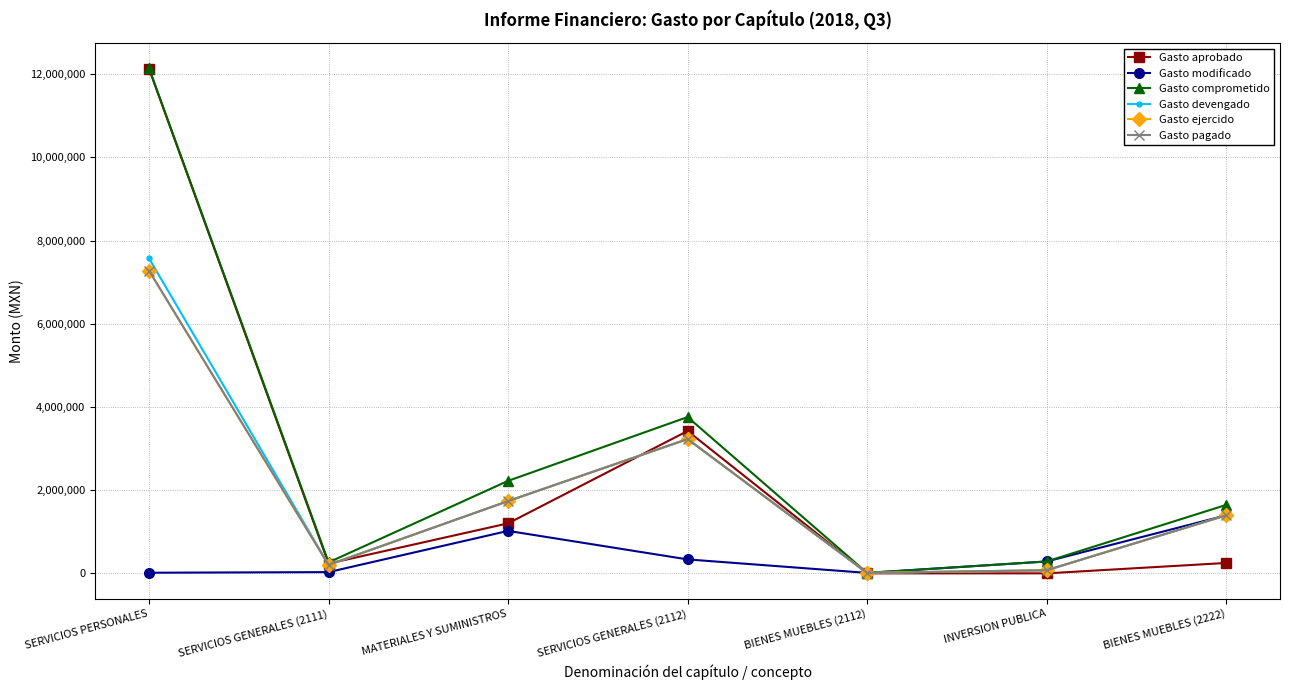

The value of Gasto aprobado at MATERIALES Y SUMINISTROS is 626592.3. True or false?

False